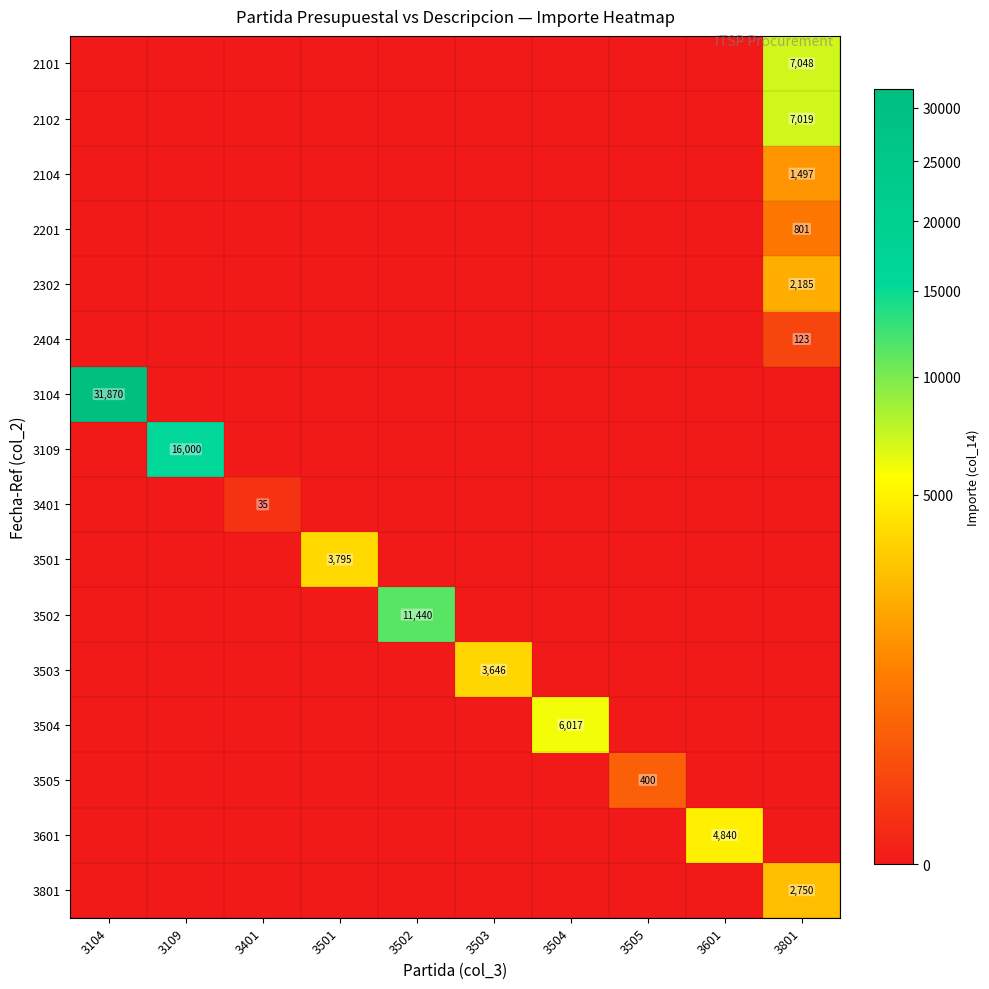

Which series has the largest total across all categories?

3104